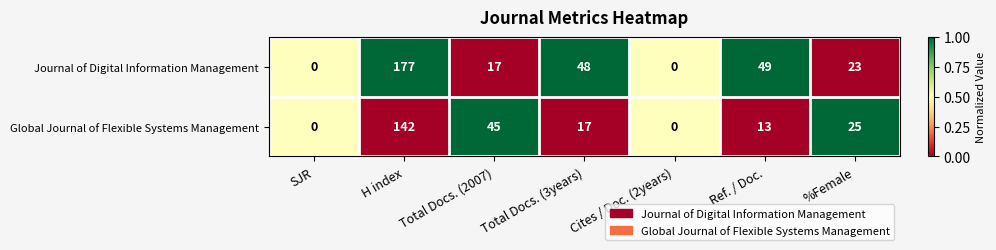

Which series changed the most between SJR and Total Docs. (2007)?

Global Journal of Flexible Systems Management